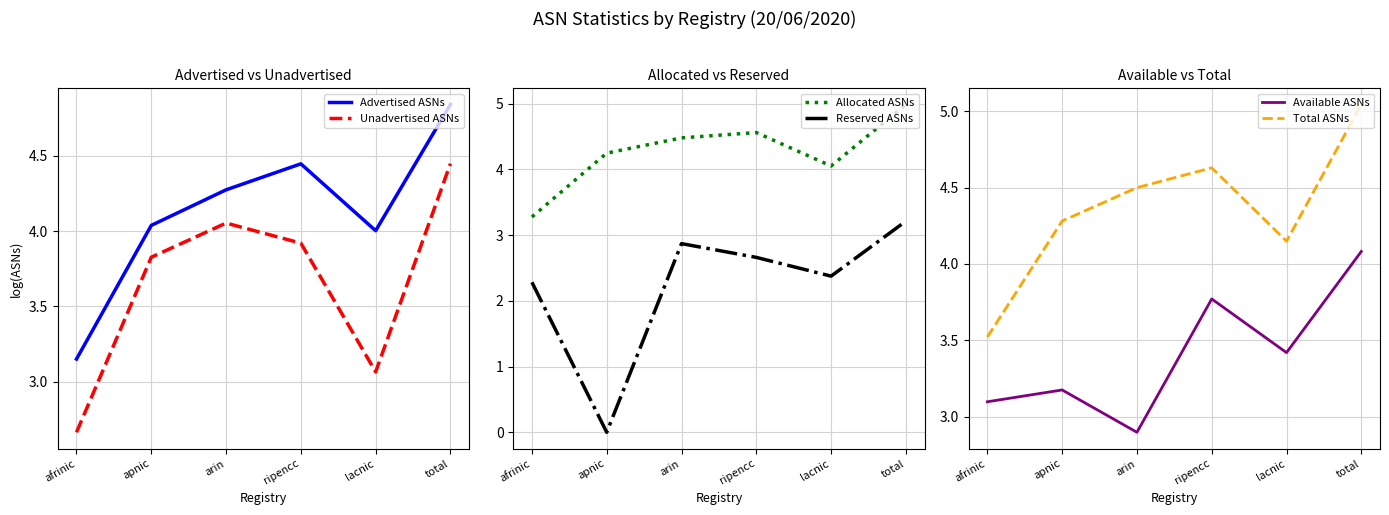

Reading right to left, list all the values displayed in this chart.

Advertised ASNs: total=4.8	lacnic=4.0	ripencc=4.4	arin=4.3	apnic=4.0	afrinic=3.2
Unadvertised ASNs: total=4.4	lacnic=3.1	ripencc=3.9	arin=4.1	apnic=3.8	afrinic=2.7
Allocated ASNs: total=5.0	lacnic=4.0	ripencc=4.6	arin=4.5	apnic=4.2	afrinic=3.3
Reserved ASNs: total=3.2	lacnic=2.4	ripencc=2.7	arin=2.9	apnic=0.0	afrinic=2.3
Available ASNs: total=4.1	lacnic=3.4	ripencc=3.8	arin=2.9	apnic=3.2	afrinic=3.1
Total ASNs: total=5.0	lacnic=4.1	ripencc=4.6	arin=4.5	apnic=4.3	afrinic=3.5